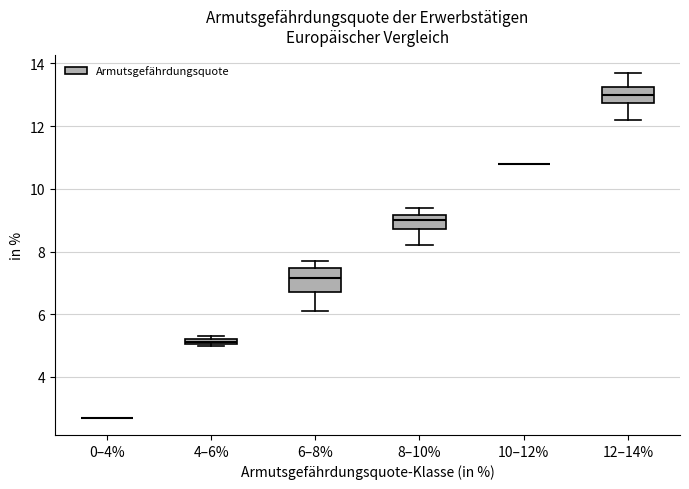

Where is the upper edge of the box for 4–6% on the y-axis? The values are not printed on the chart, so give them approximately, as read against the axis.

5.2